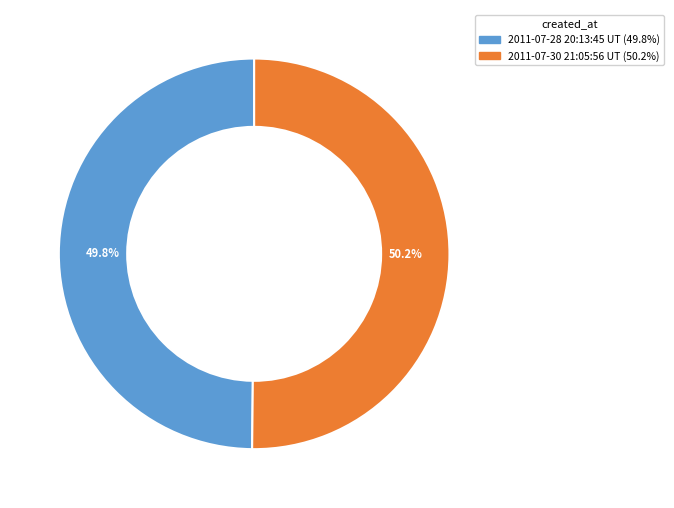

Does any single category account for the majority?

Yes